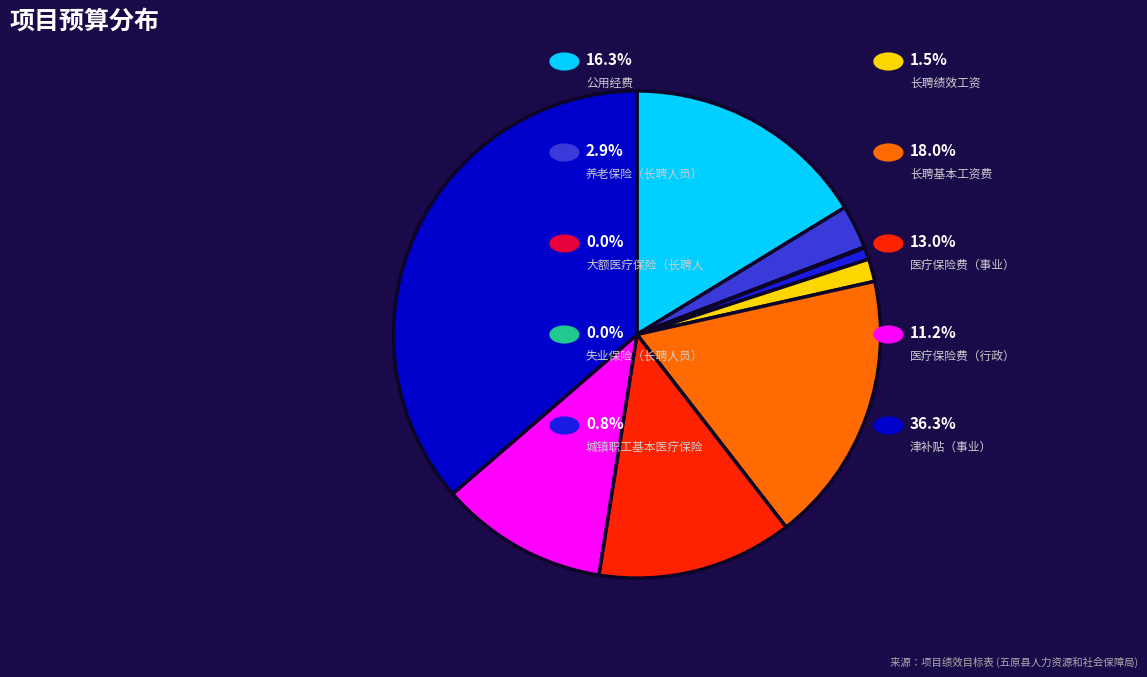

Is there a majority slice in this chart?

No